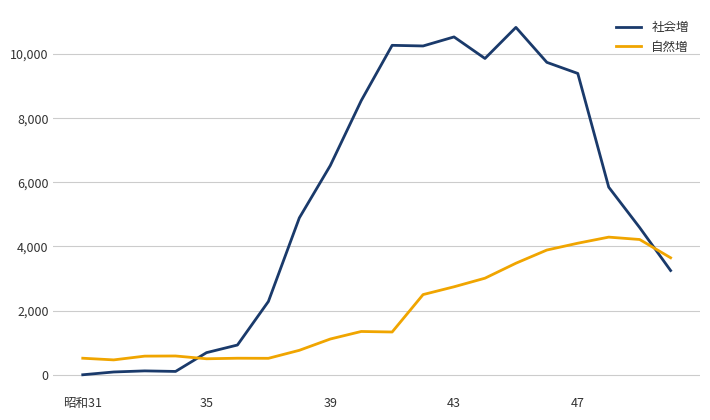

How many negative values does the 社会増 series have?

1